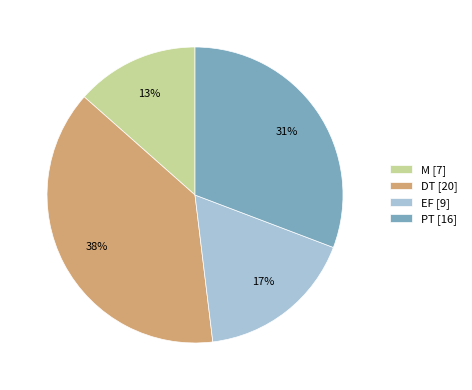

Between PT [16] and EF [9], which is larger?

PT [16]